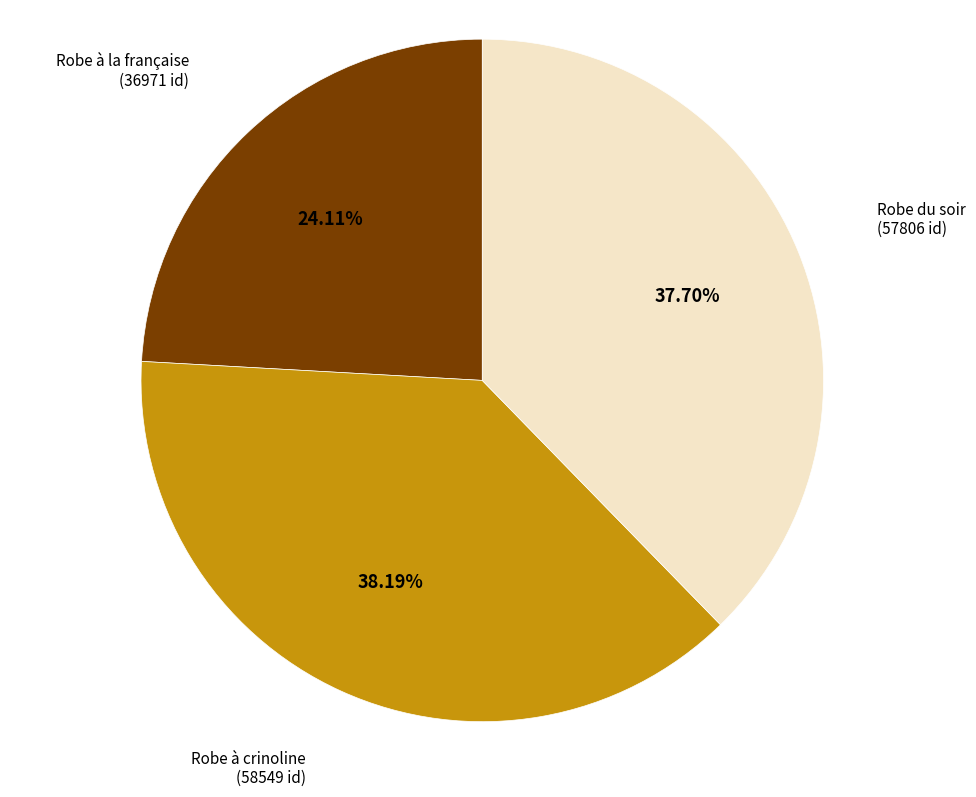

Is there a majority slice in this chart?

No